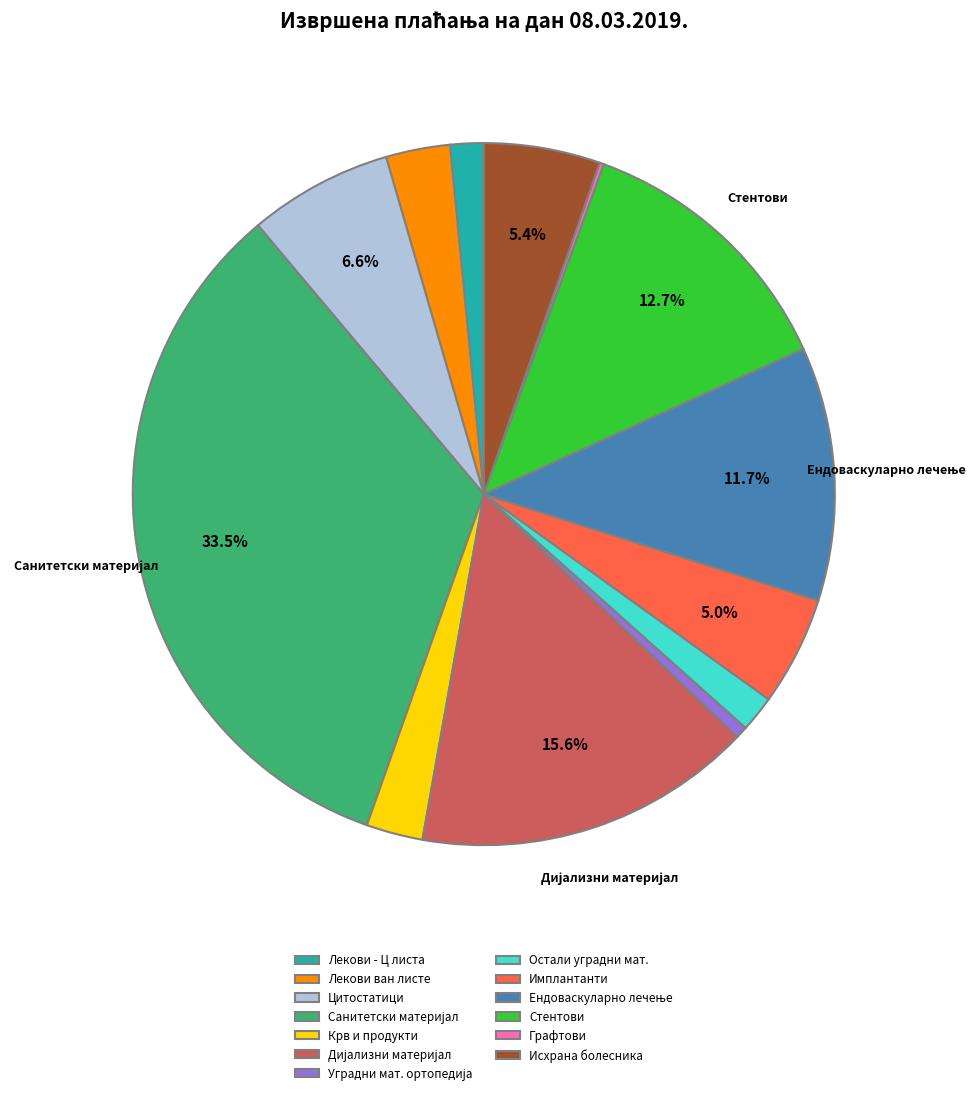

What is the ratio of the value at Лекови - Ц листа to the value at Лекови ван листе?

0.5